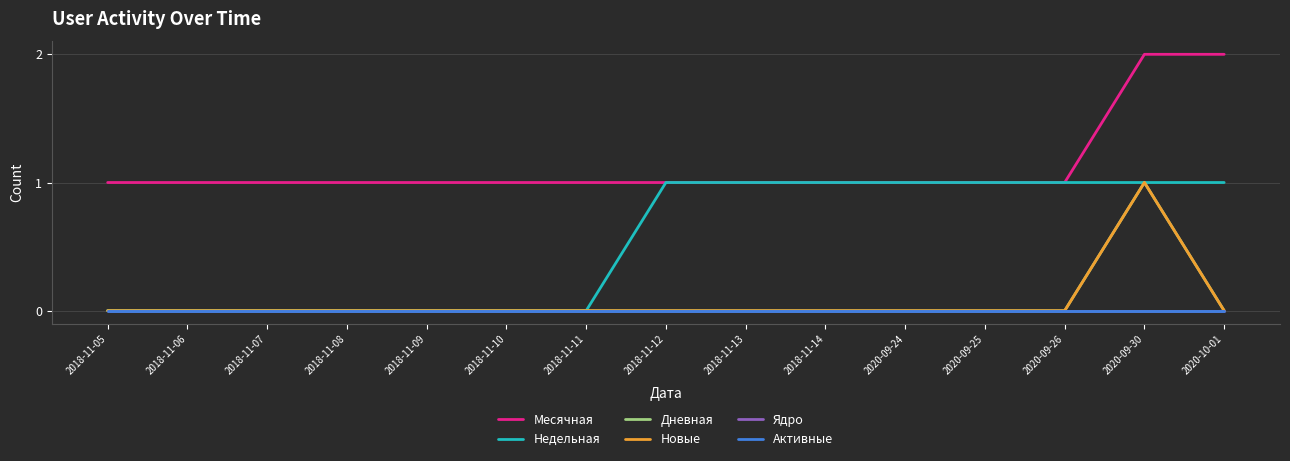

In Новые, how many points are higher than both neighbors (excluding endpoints)?

1